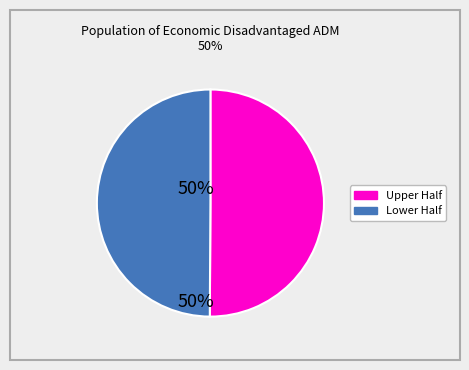

How many segments does this pie chart have?

2